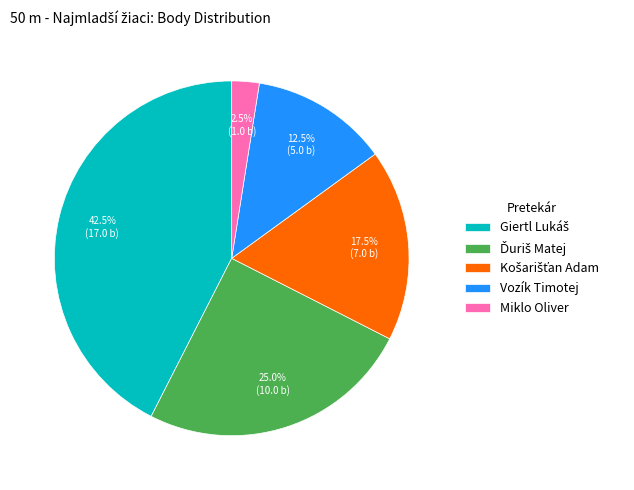

Is there a majority slice in this chart?

No